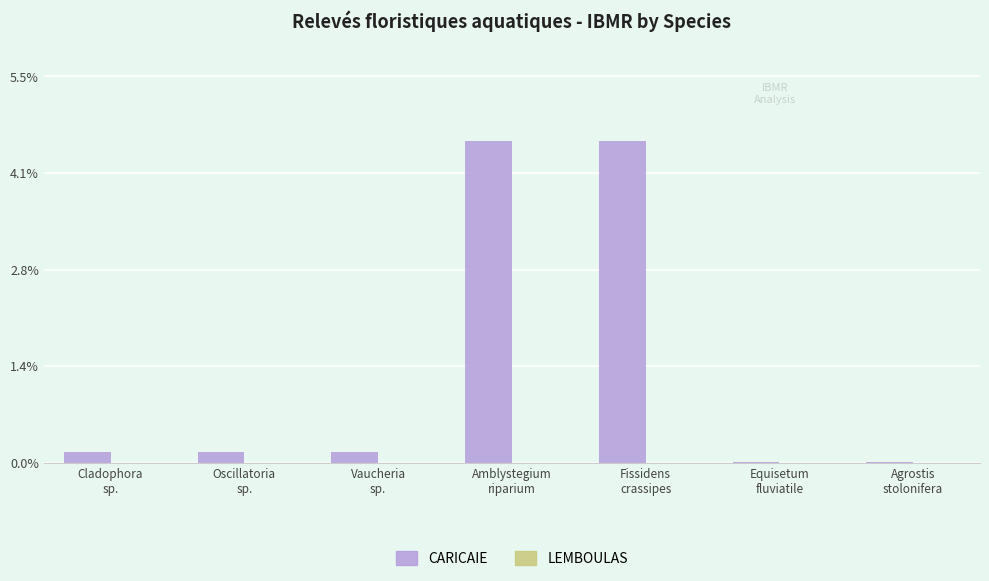

What is the greatest value displayed?

4.6